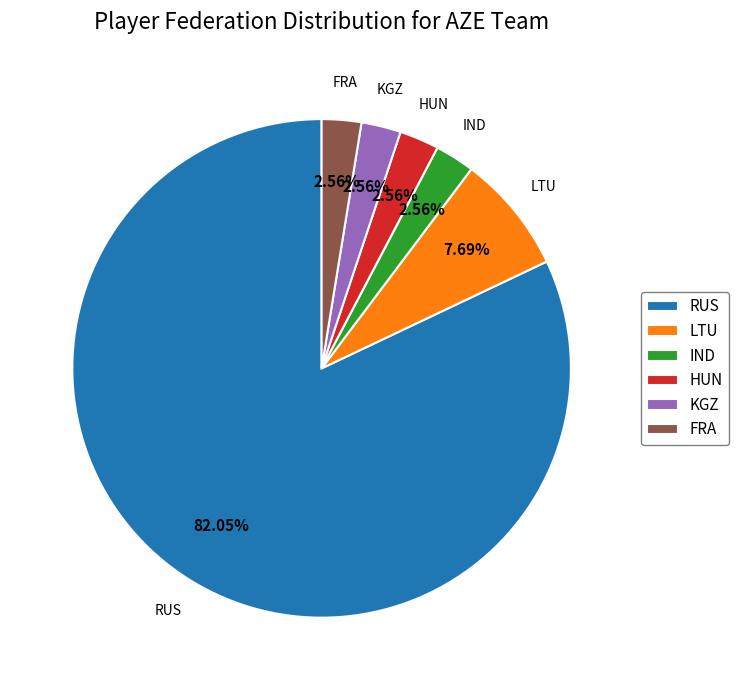

Combined, do RUS and LTU account for over 50%?

Yes